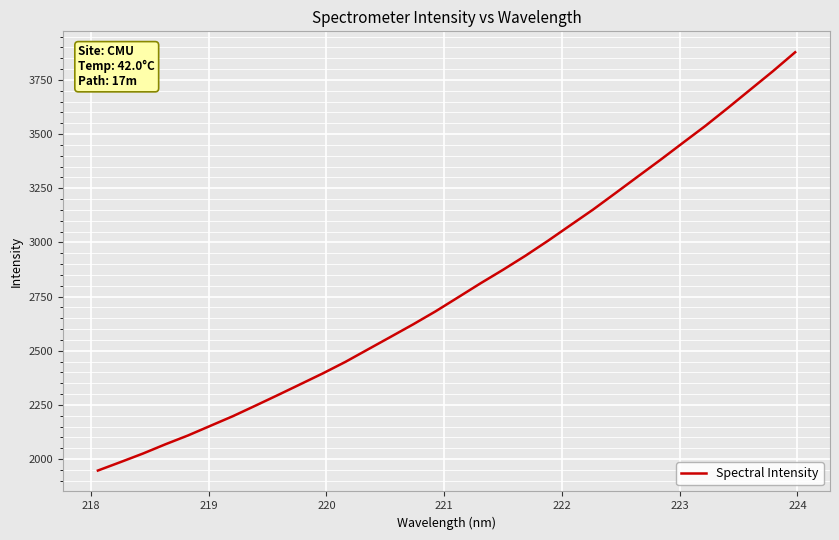

What is the greatest value displayed?

3878.0